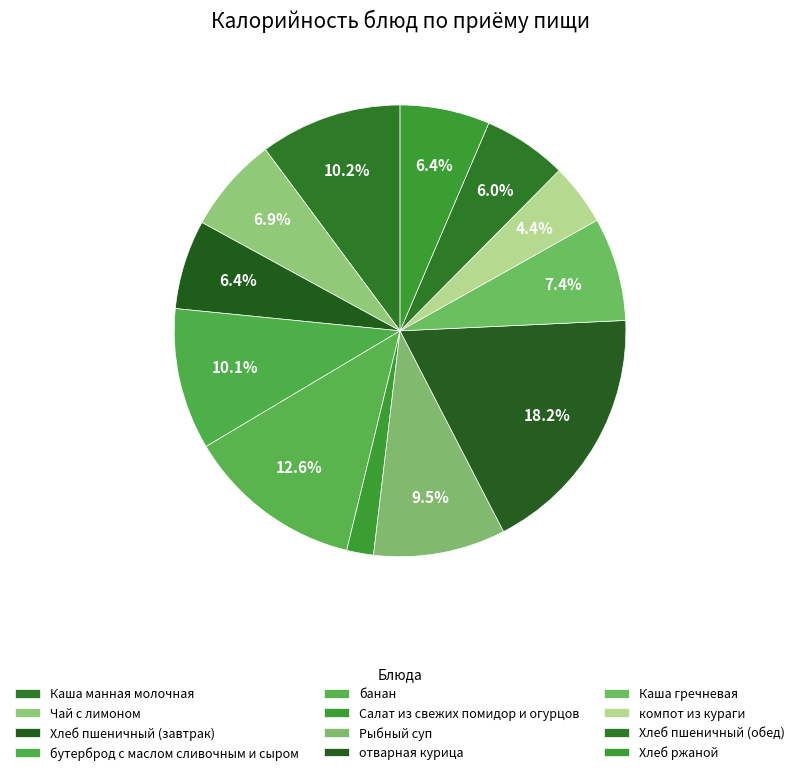

To the nearest percent, what is the difference between the largest and smallest slice percentages?

16%